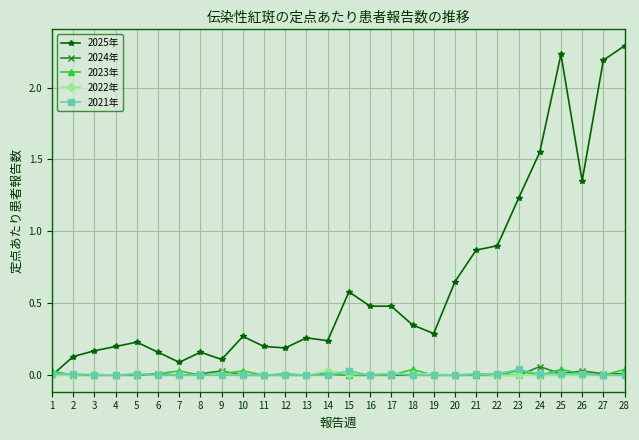

Which series has the largest total across all categories?

2025年